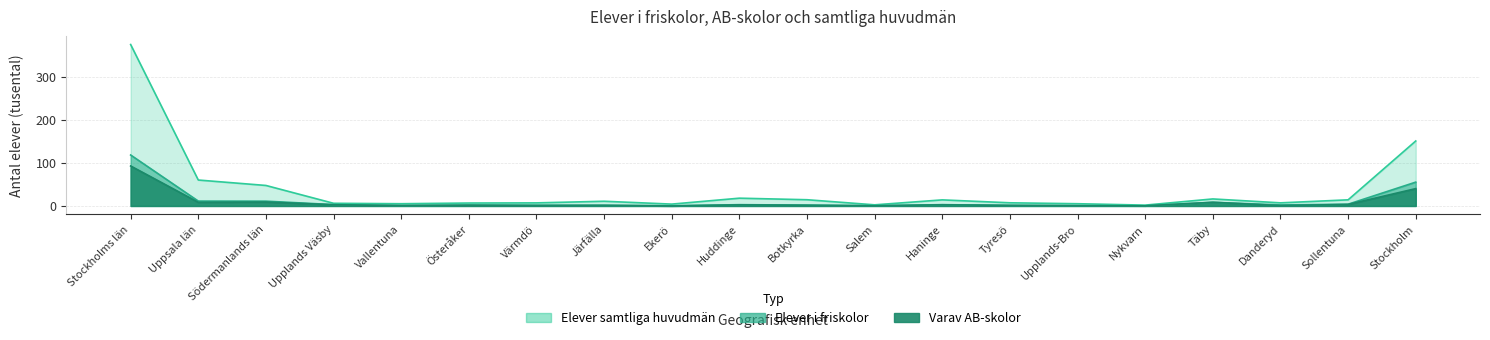

What is the average value of the Elever i friskolor series?

11.6